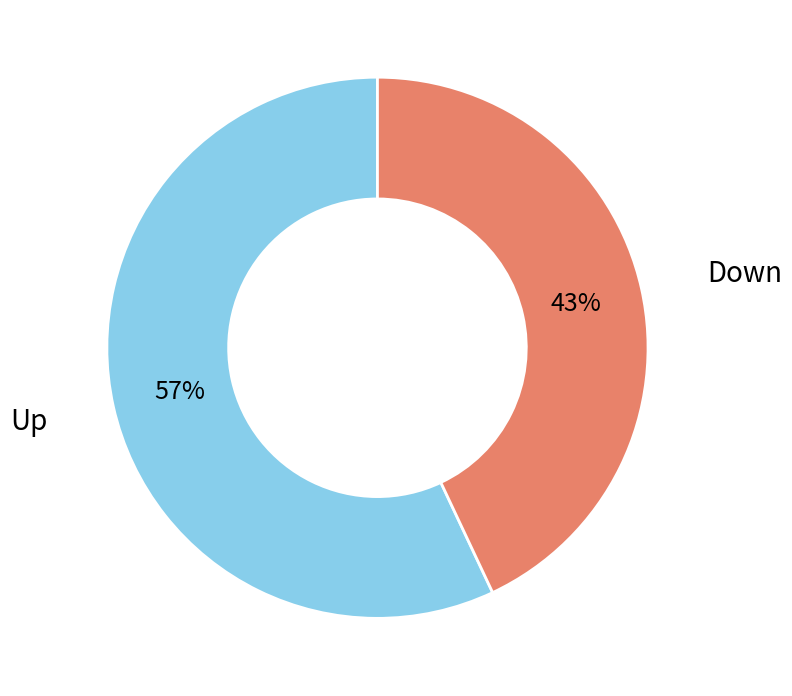

Count the number of slices in the pie.

2